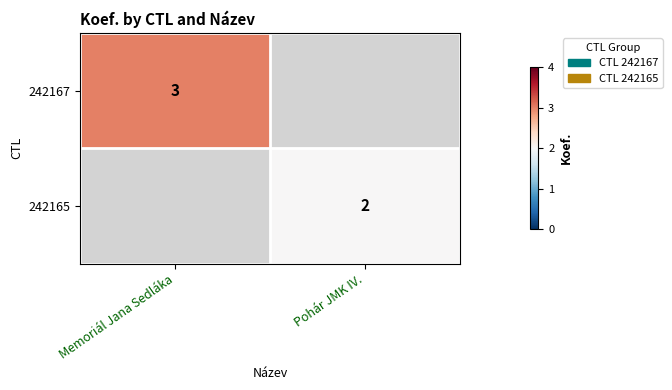

The value of 242165 at Pohár JMK IV. is 1. True or false?

False